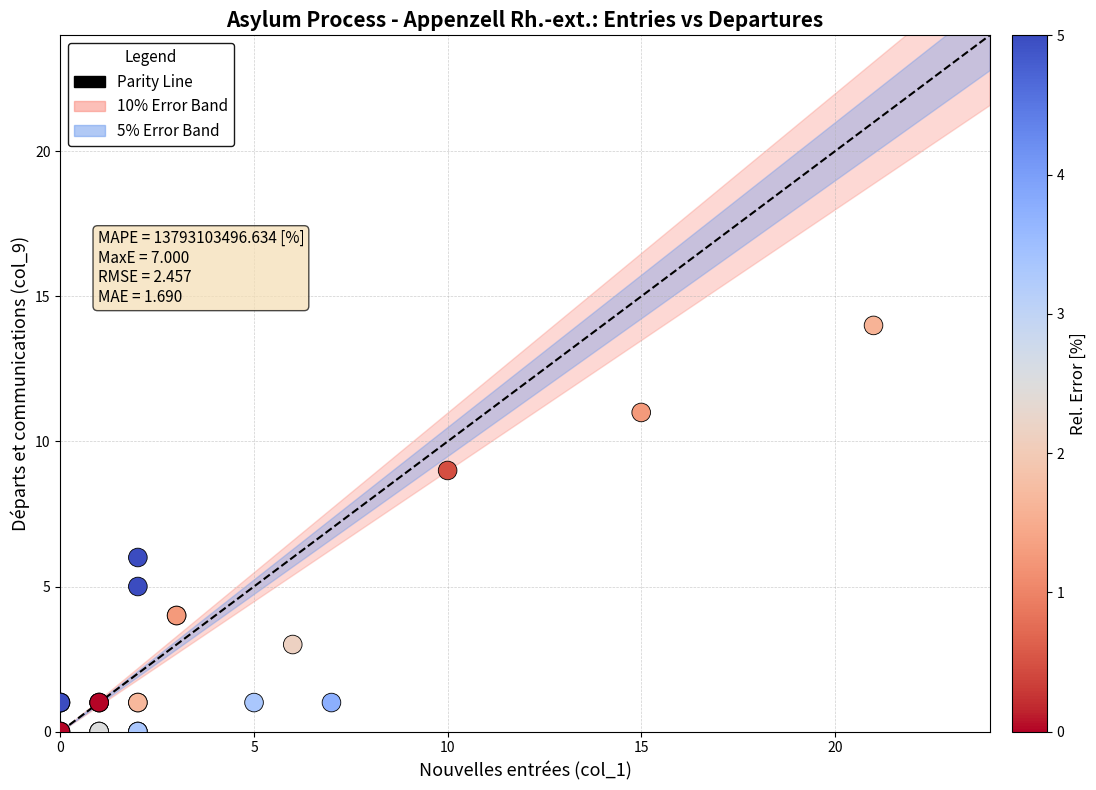

What Y value in the scatter plot is closest to 7?

6